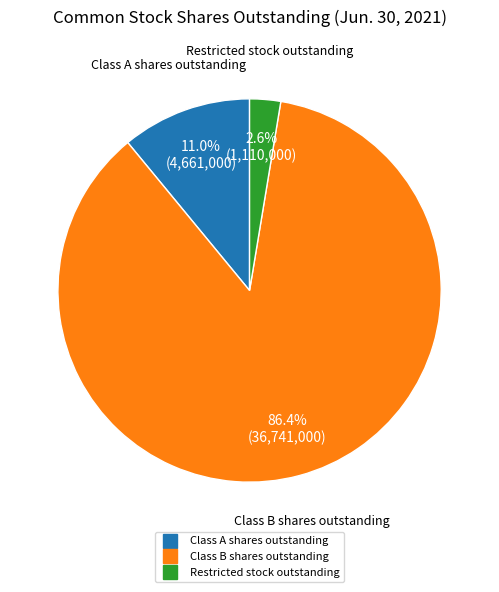

To the nearest percent, what is the difference between the Class A shares outstanding and Restricted stock outstanding slice percentages?

8%